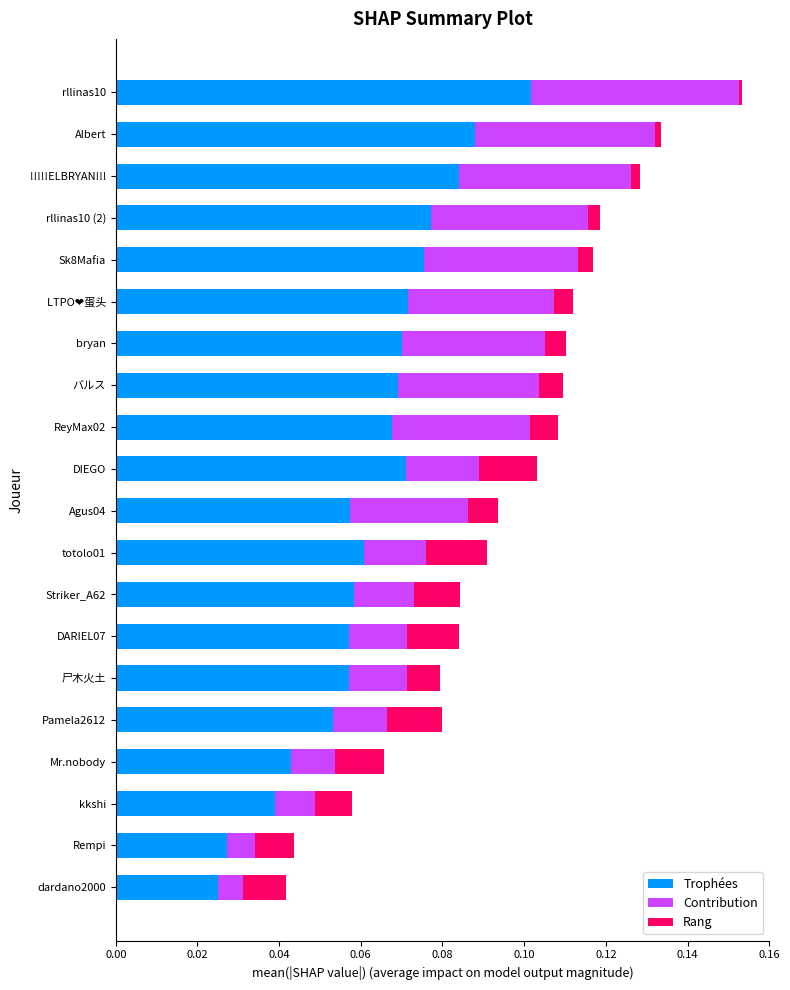

At which label does Trophées reach its peak?

rllinas10